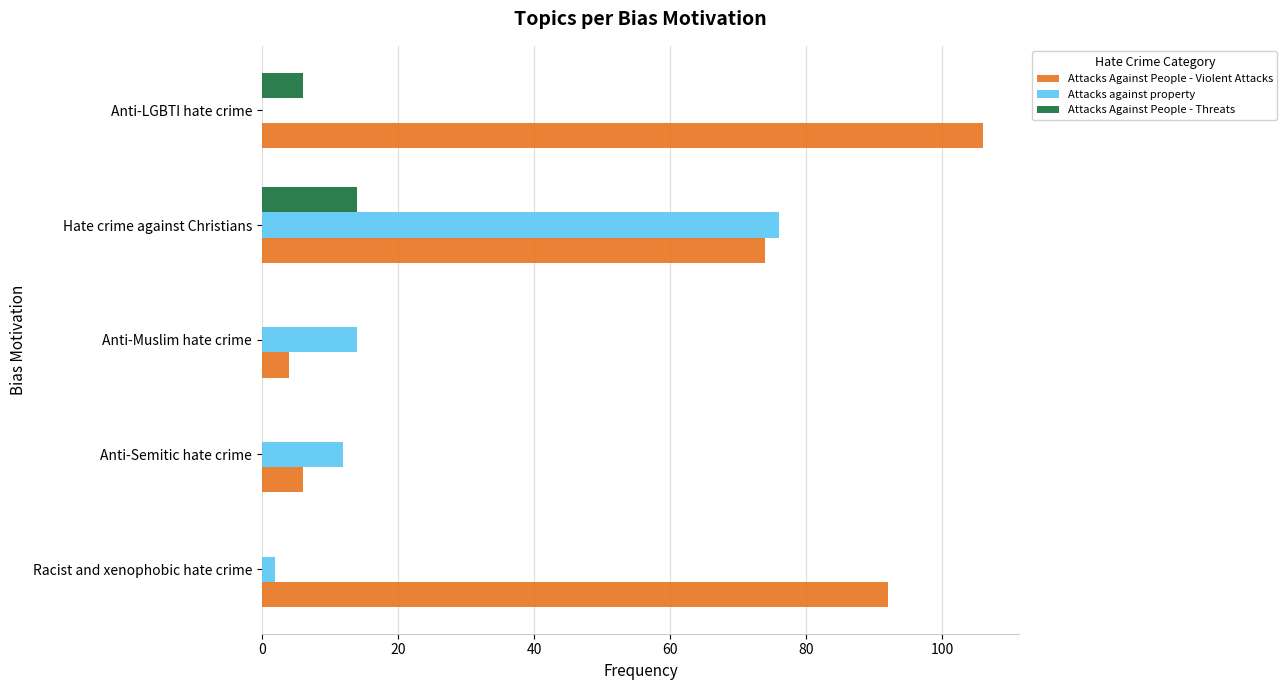

What is the total value across all series at Anti-LGBTI hate crime?

112